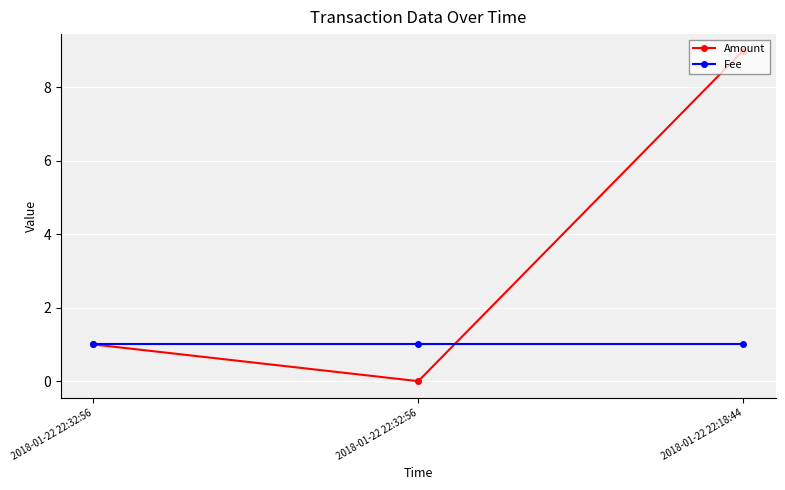

Which series has the largest total across all categories?

Amount